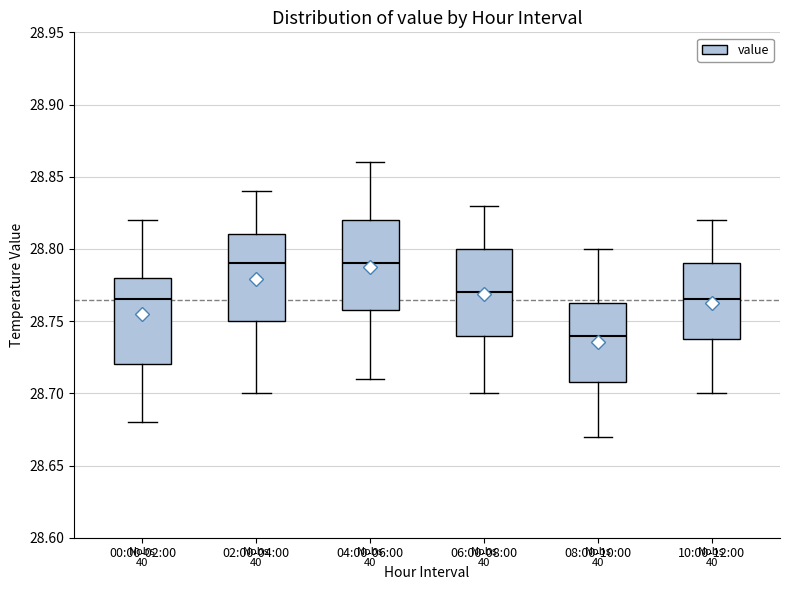

Reading left to right, transcribe this box plot: for each box, give where its median line is, the range the box spans, and where its two whiskers end, as read against the y-axis. The values are not printed on the chart, so give them approximately, as read against the axis.

00:00-02:00: median 28.765, box 28.720 to 28.780, whiskers 28.680 to 28.820
02:00-04:00: median 28.790, box 28.750 to 28.810, whiskers 28.700 to 28.840
04:00-06:00: median 28.790, box 28.760 to 28.820, whiskers 28.710 to 28.860
06:00-08:00: median 28.770, box 28.740 to 28.800, whiskers 28.700 to 28.830
08:00-10:00: median 28.740, box 28.710 to 28.765, whiskers 28.670 to 28.800
10:00-12:00: median 28.765, box 28.740 to 28.790, whiskers 28.700 to 28.820